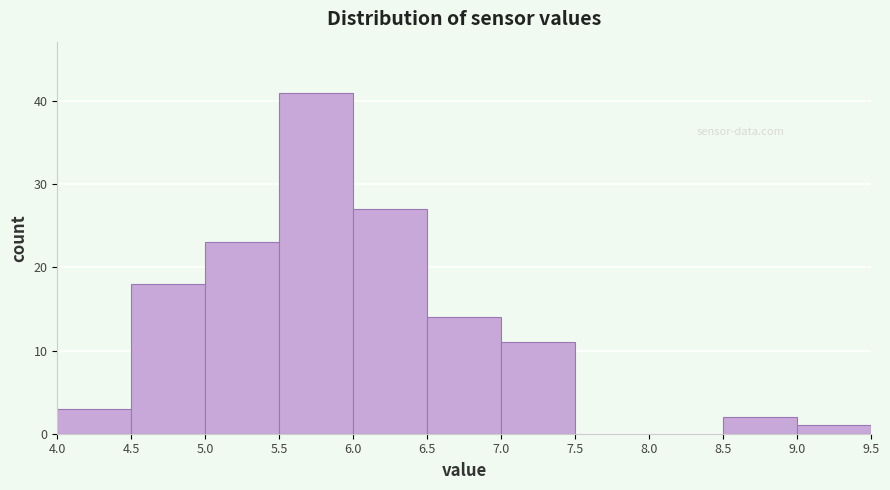

Over which range of the x-axis is the bar tallest?

5.5 to 6.0